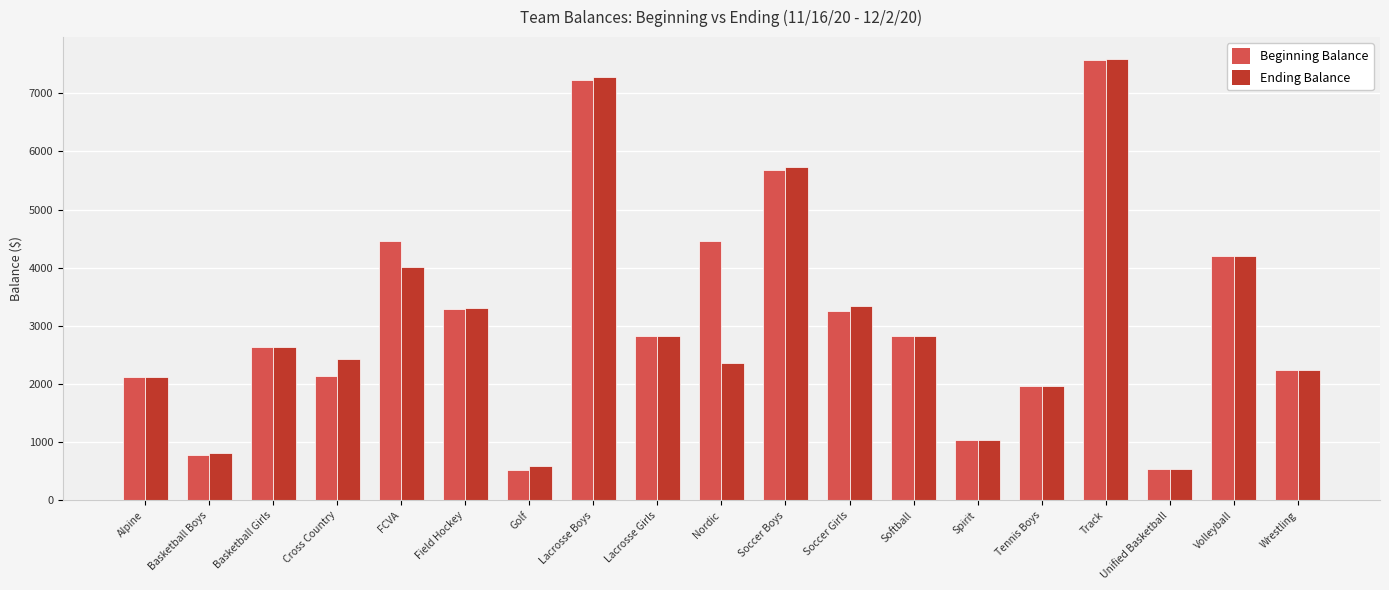

At which label is Beginning Balance closest to 4046?

Volleyball